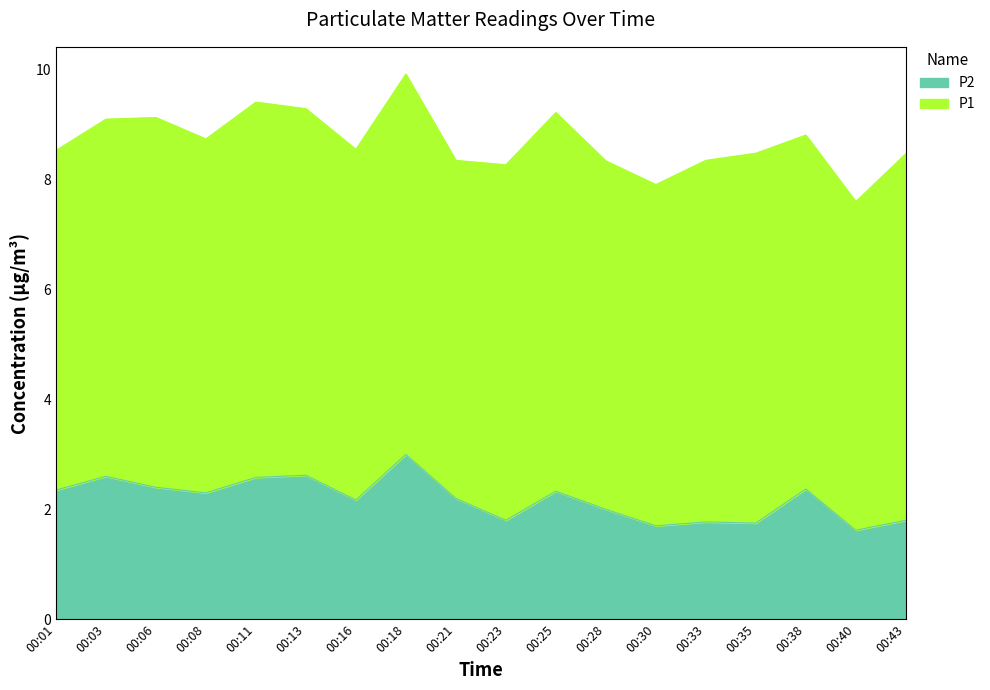

How many interior local valleys (lower than both neighbors) does the data have?

6